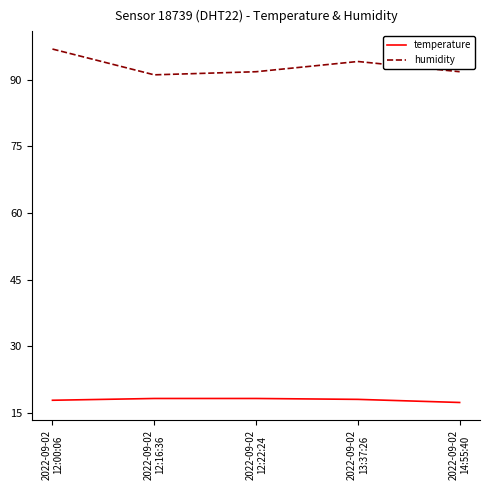

Rank the series by their average value, from lowest to highest.

temperature, humidity